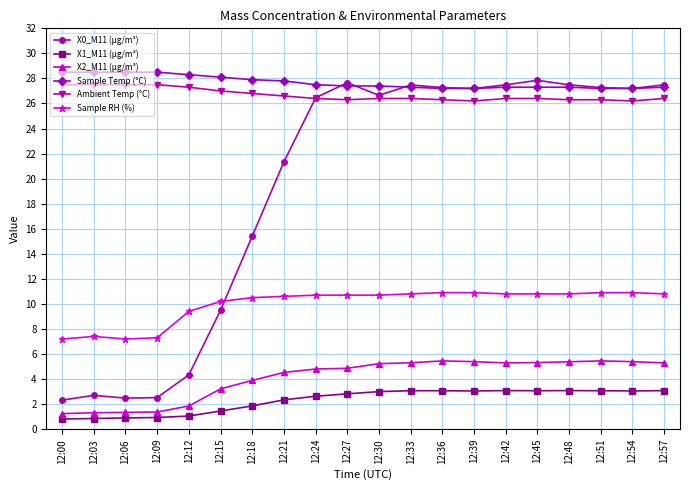

Which series has the largest range (max minus min)?

X0_M11 (μg/m³)